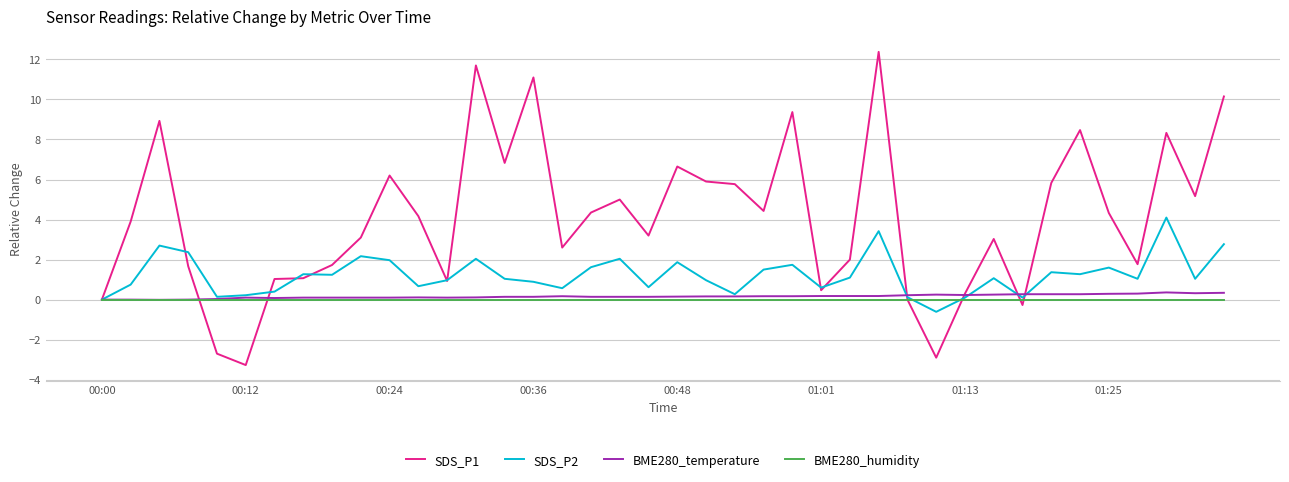

What are all the series names shown in the legend?

SDS_P1, SDS_P2, BME280_temperature, BME280_humidity